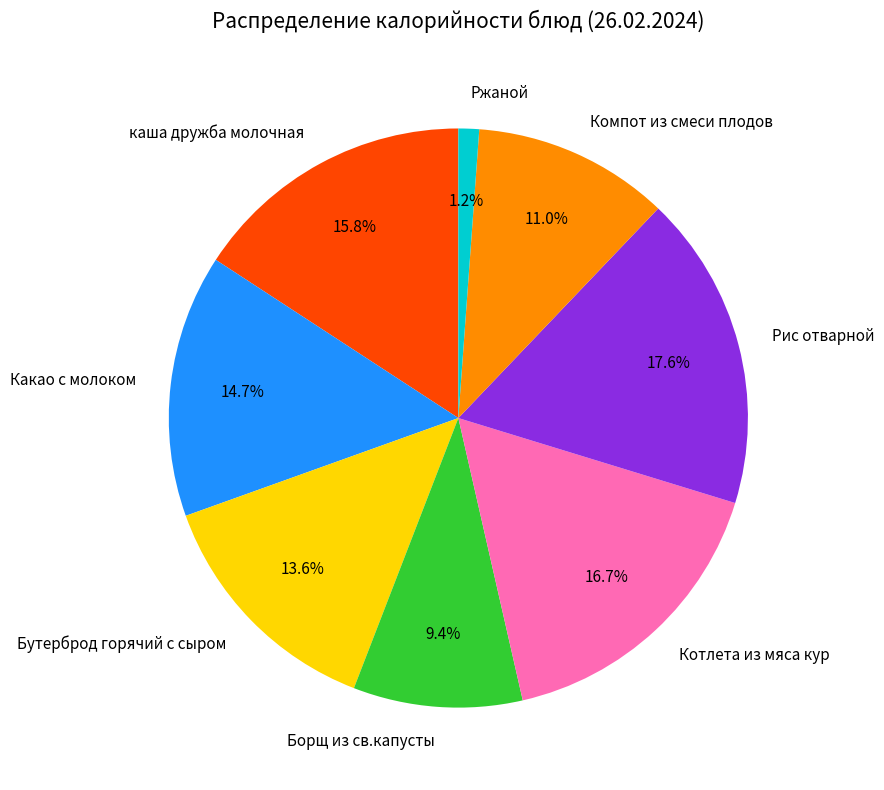

To the nearest percent, what portion does Бутерброд горячий с сыром represent?

14%